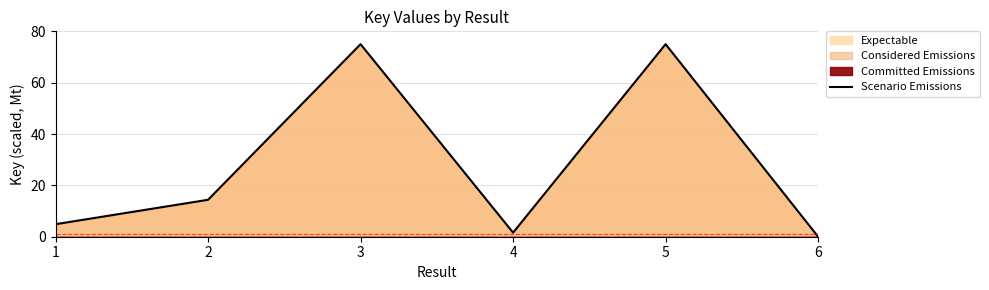

What is the difference between the second highest and minimum values?

75.0